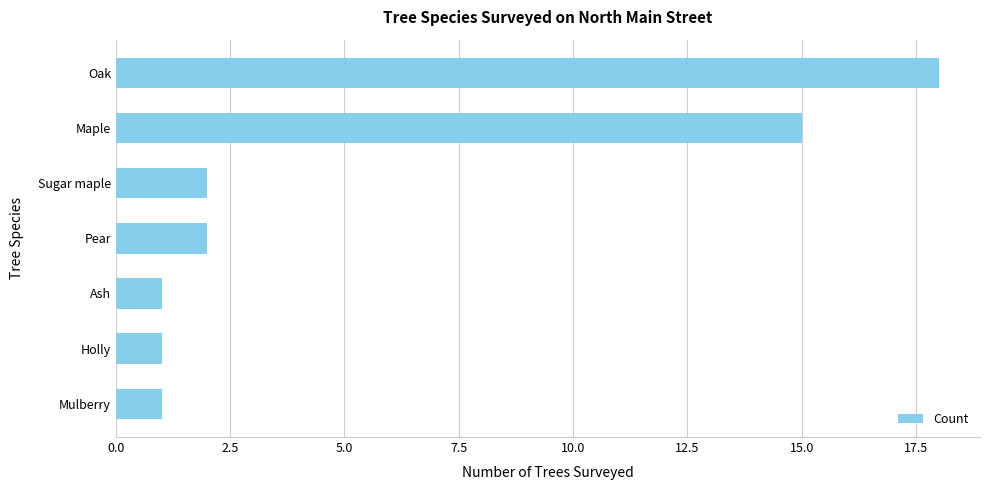

What is the sum of all values?

40